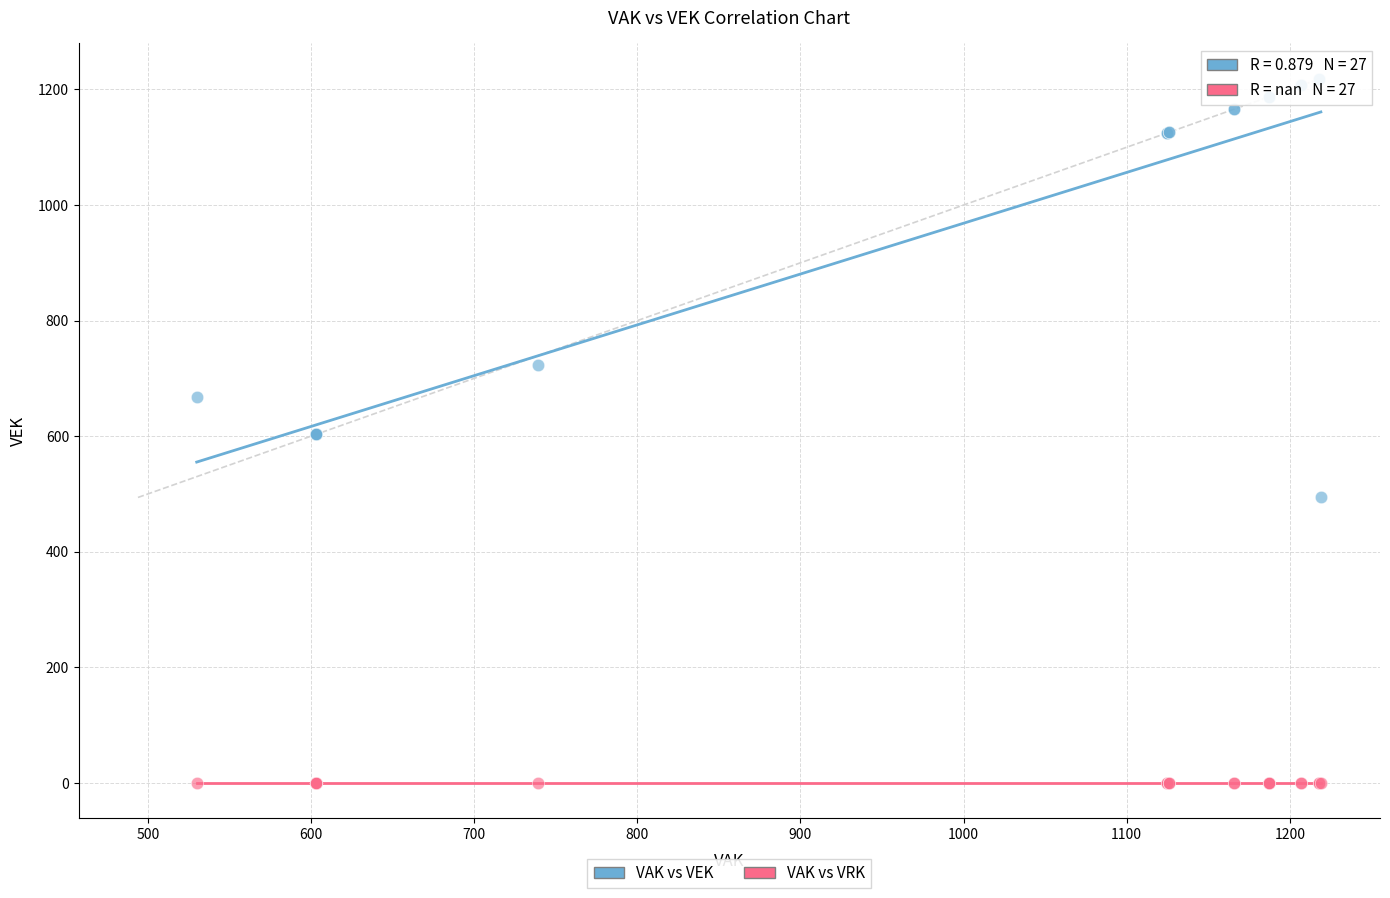

Which series contains the lowest Y value?

VAK vs VRK